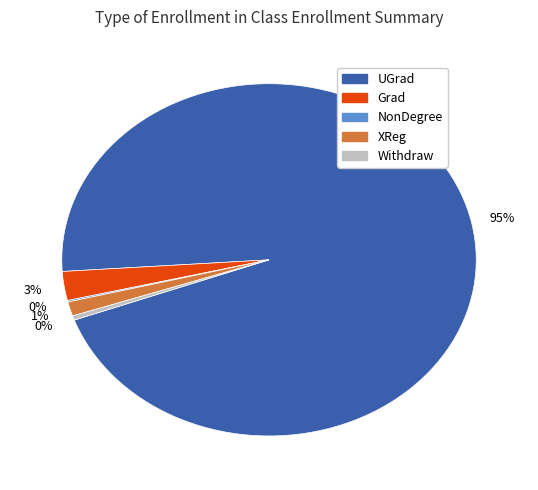

To the nearest percent, what is the average slice percentage?

20%